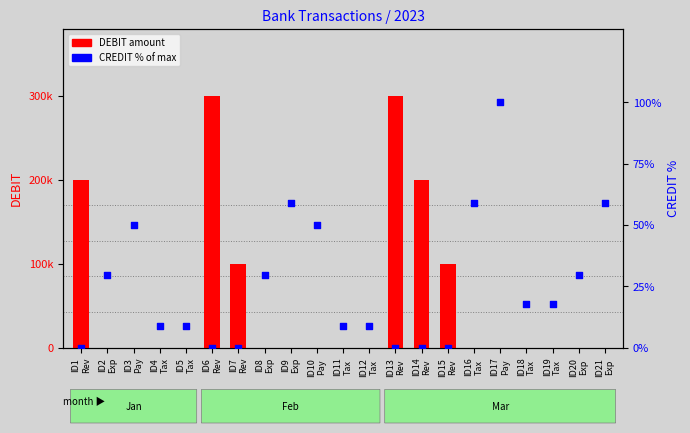

At how many categories does at least one series exceed 80251?

6